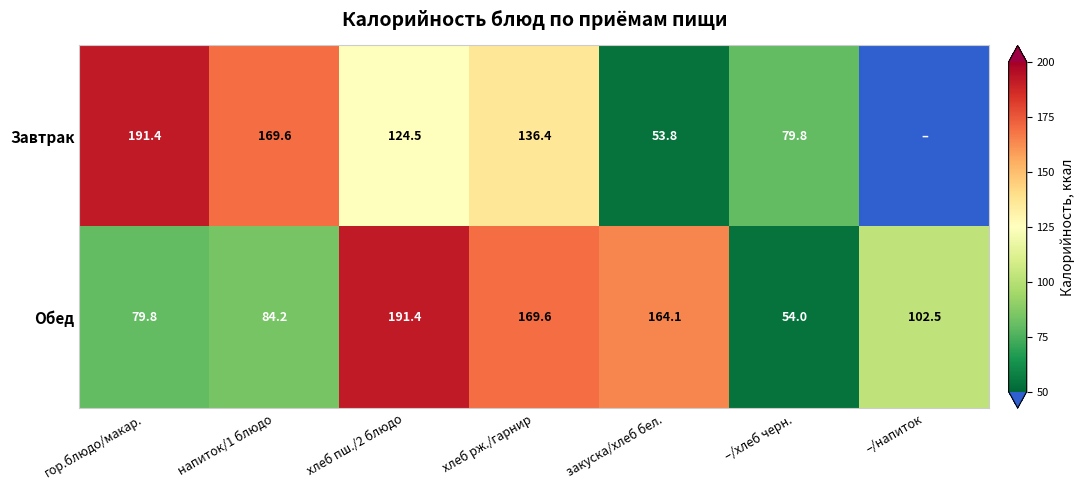

What is the total value across all series at хлеб рж./гарнир?

306.0